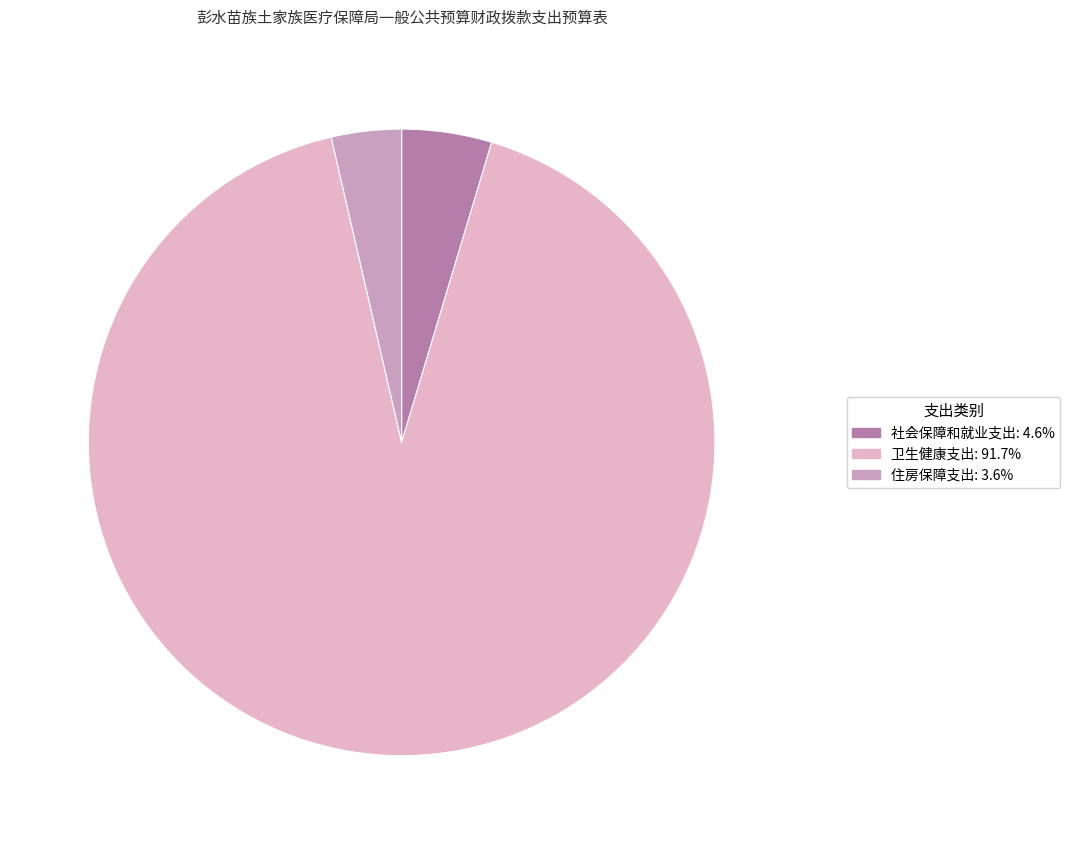

Which slice represents more than half of the pie?

卫生健康支出